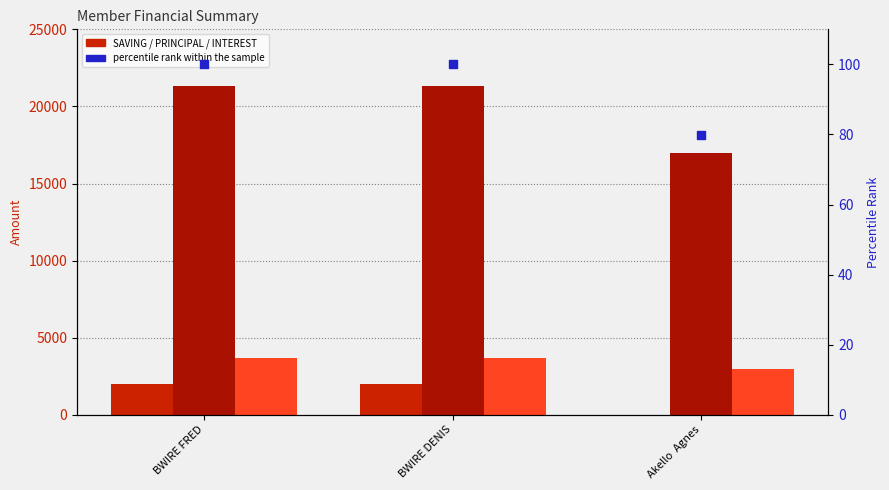

Which series has the largest Y range (max minus min)?

PRINCIPAL